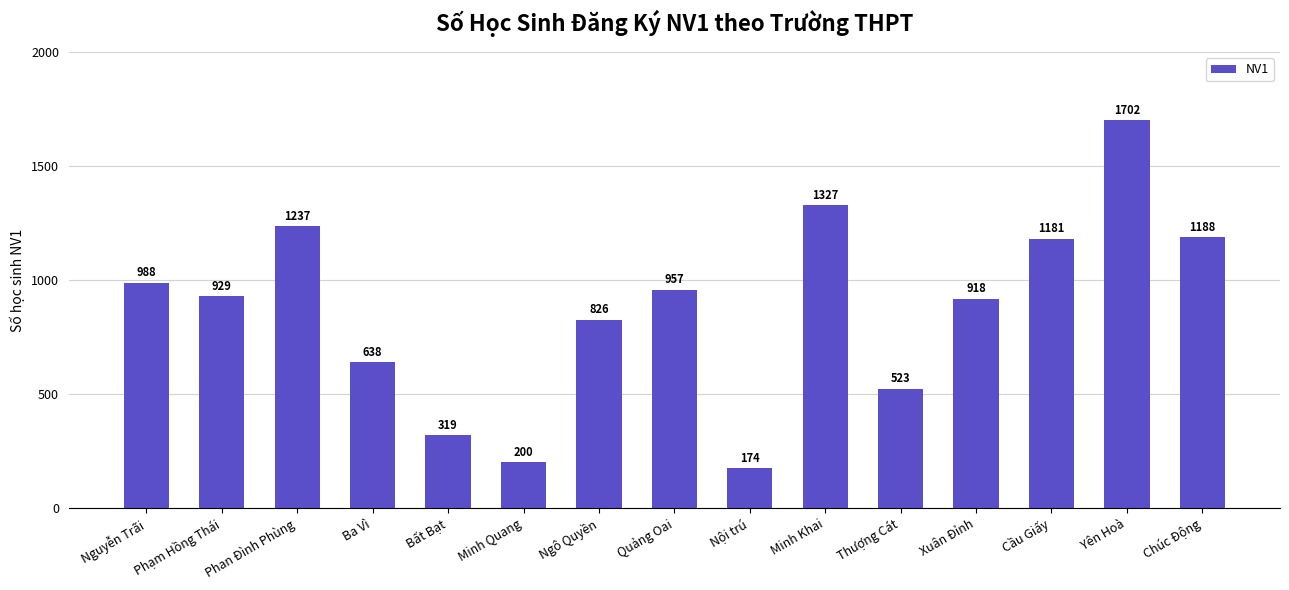

What is the label of the 13th bar from the left?

Cầu Giấy